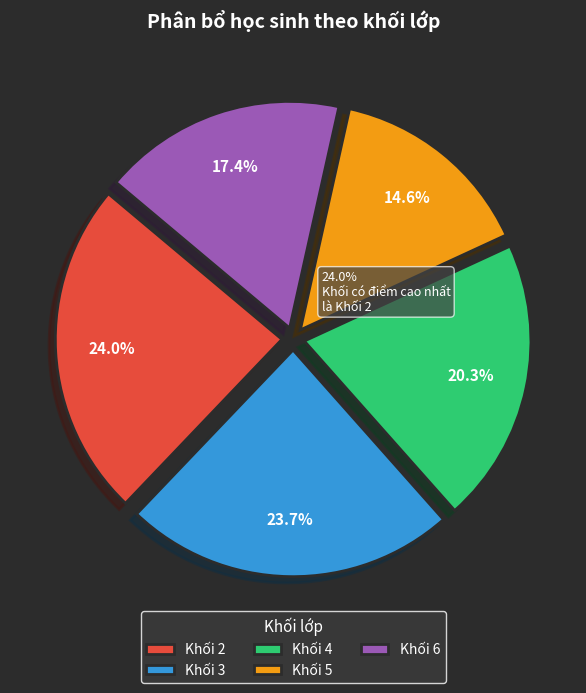

Between Khối 2 and Khối 5, which is larger?

Khối 2